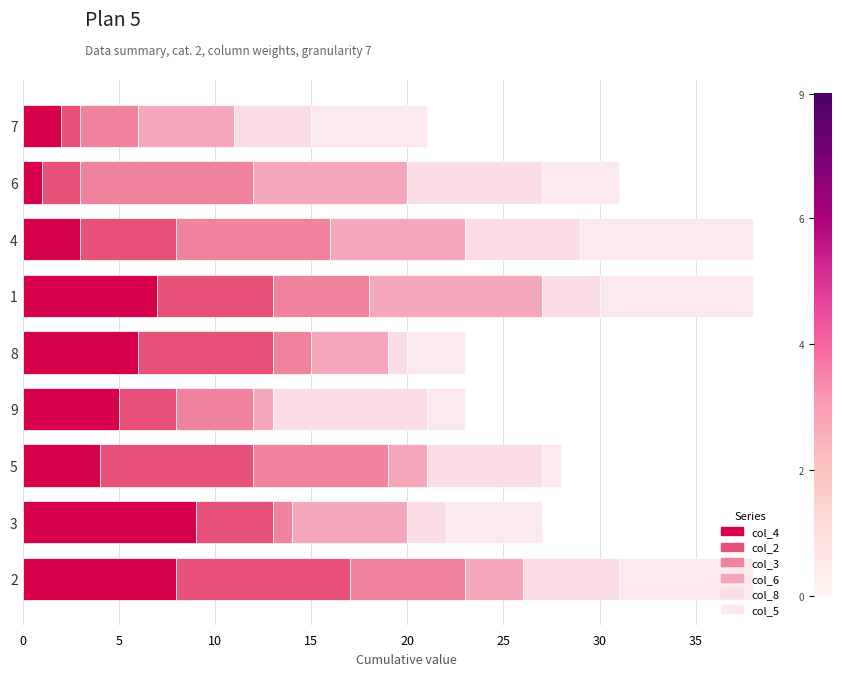

Count the number of data series in this chart.

6